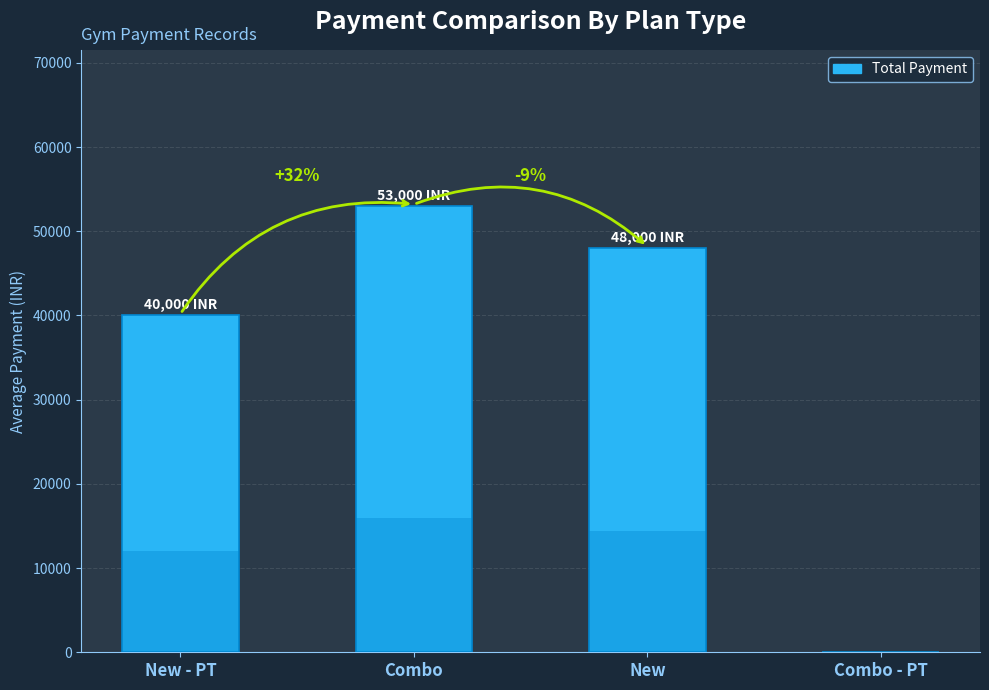

The chart shows a value of 40000 at New - PT. True or false?

True